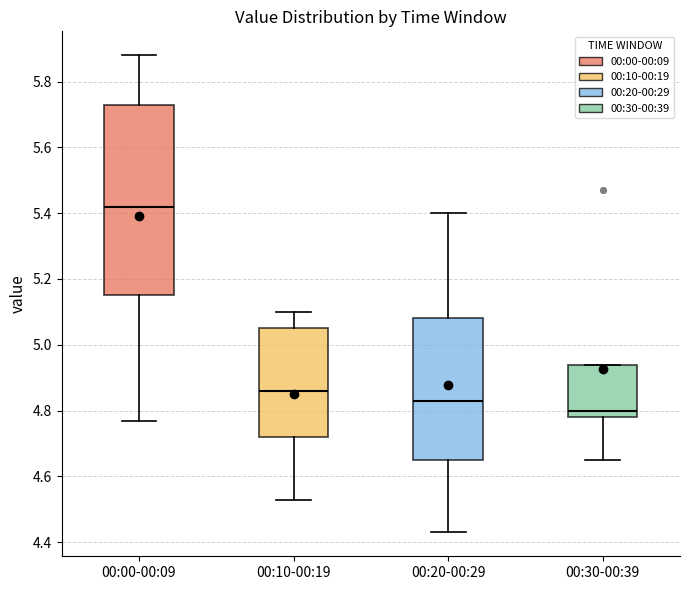

Reading left to right, read every box against the y-axis: the position of its median line, the range the box covers, and the ends of its whiskers. The values are not printed on the chart, so give them approximately, as read against the axis.

00:00-00:09: median 5.42, box 5.16 to 5.74, whiskers 4.78 to 5.88
00:10-00:19: median 4.86, box 4.72 to 5.06, whiskers 4.54 to 5.10
00:20-00:29: median 4.84, box 4.66 to 5.08, whiskers 4.44 to 5.40
00:30-00:39: median 4.80, box 4.78 to 4.94, whiskers 4.66 to 4.94